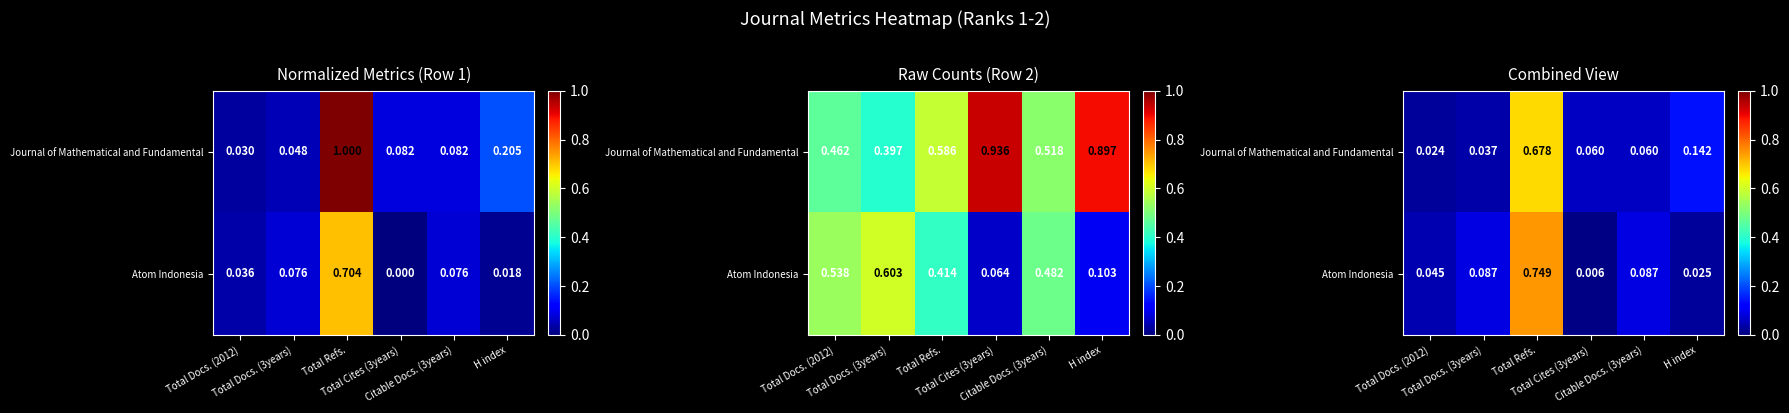

What is the difference between the second highest and minimum values in the Atom Indonesia series?

0.1